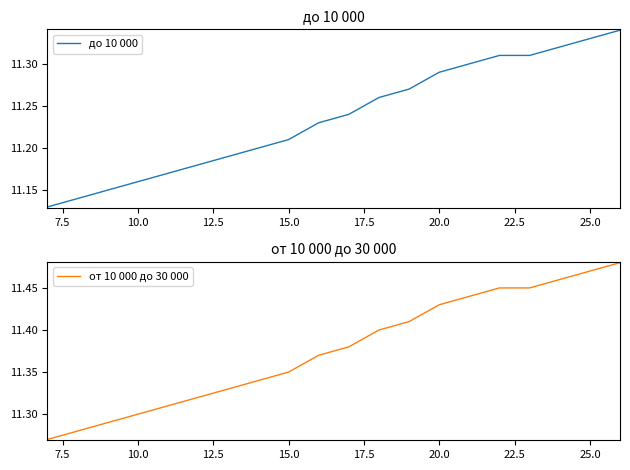

How many lines are shown in the chart?

2